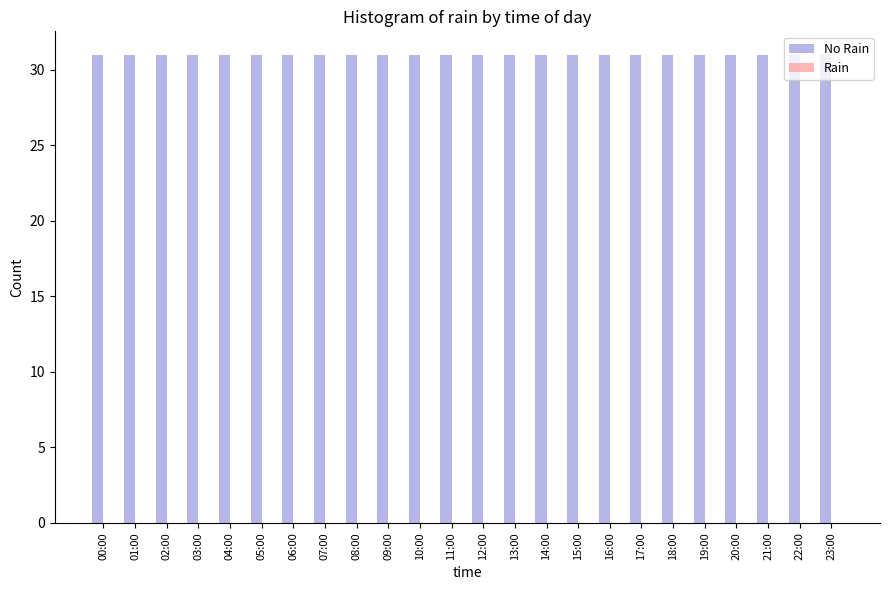

How many data points does each series have?

24